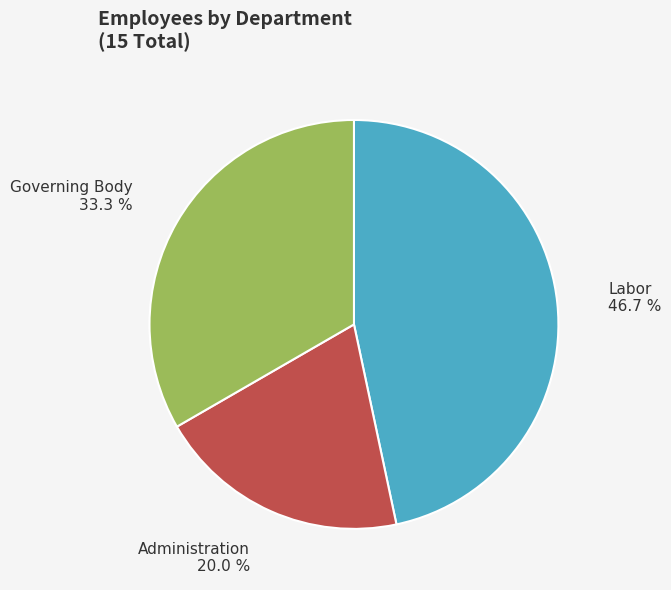

Do Labor and Governing Body together represent more than half of the pie?

Yes